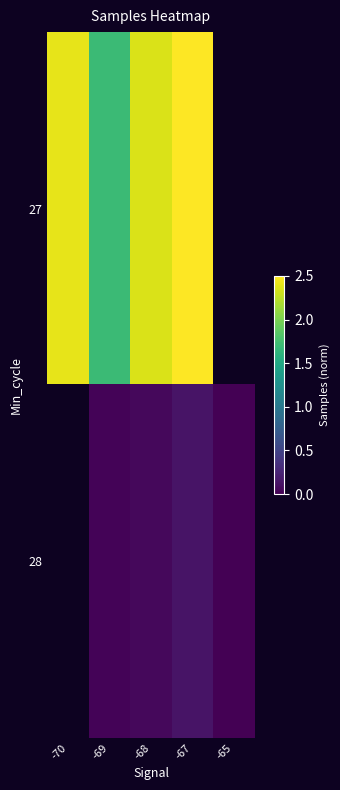

Where does the 27 series first go above 2?

-70